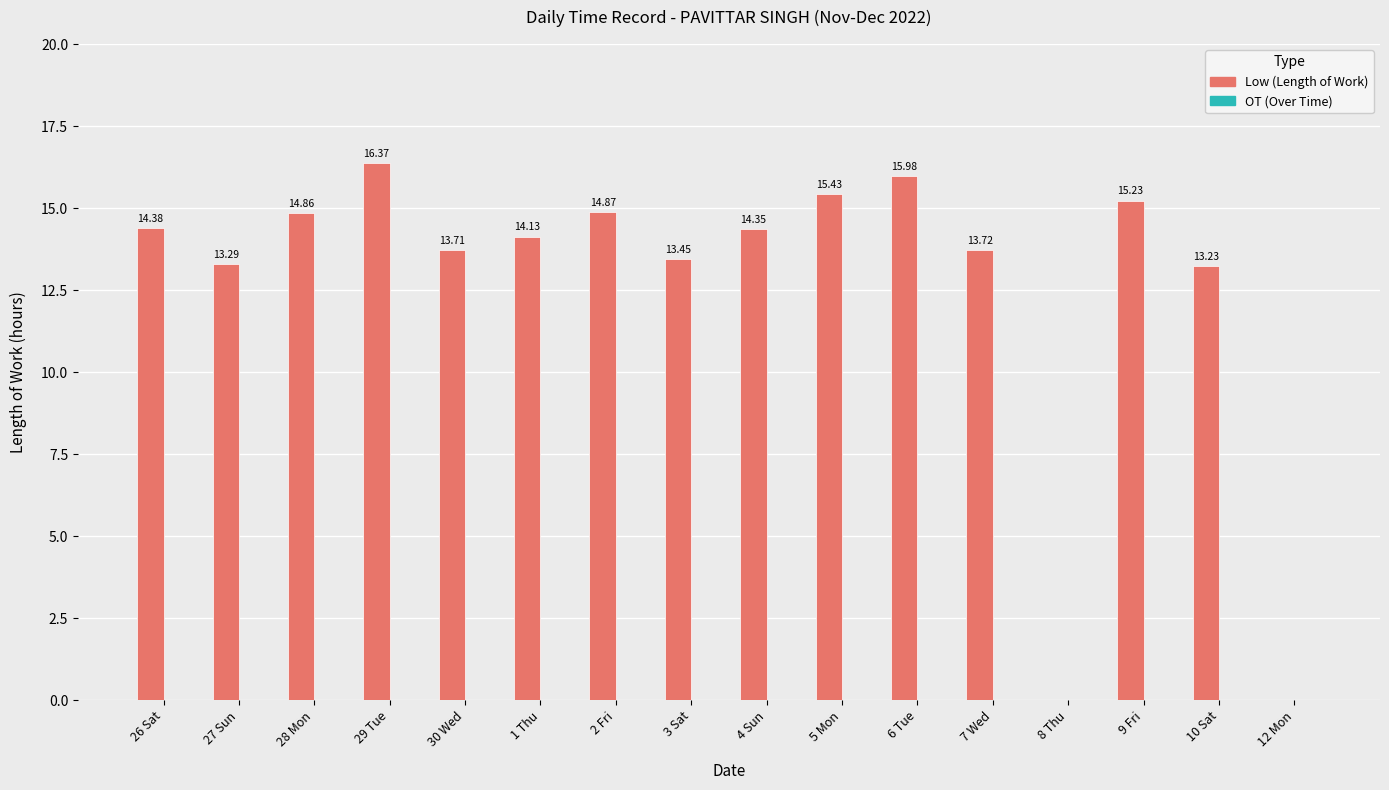

What is the change in value from 29 Tue to 3 Sat?

-2.9